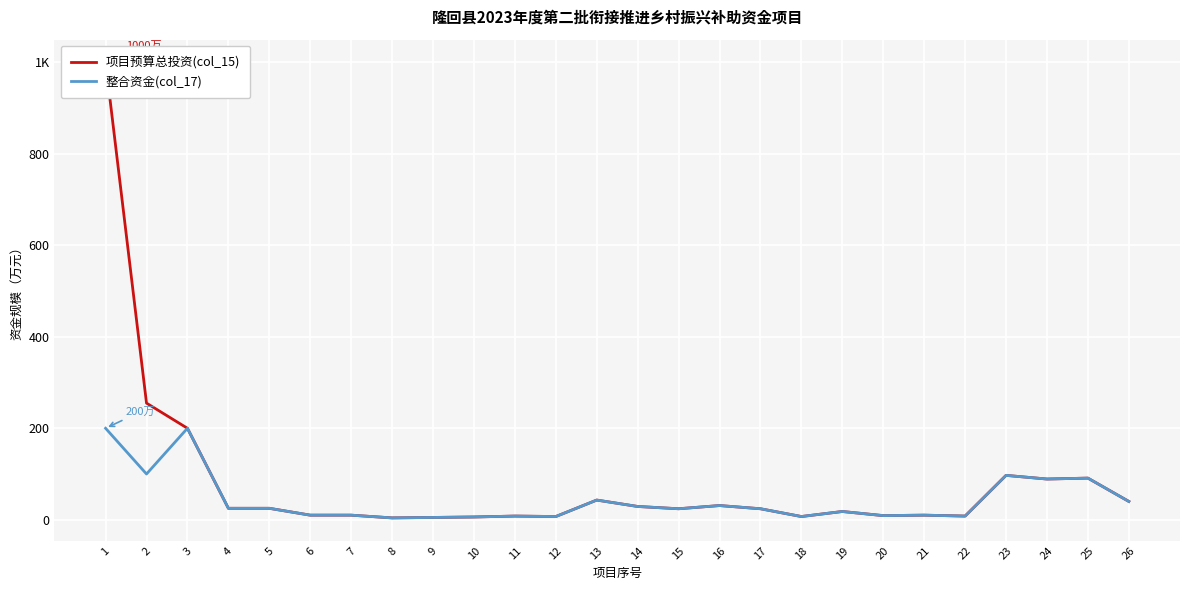

What value does the 整合资金(col_17) series have at 25, to the nearest 10?

90